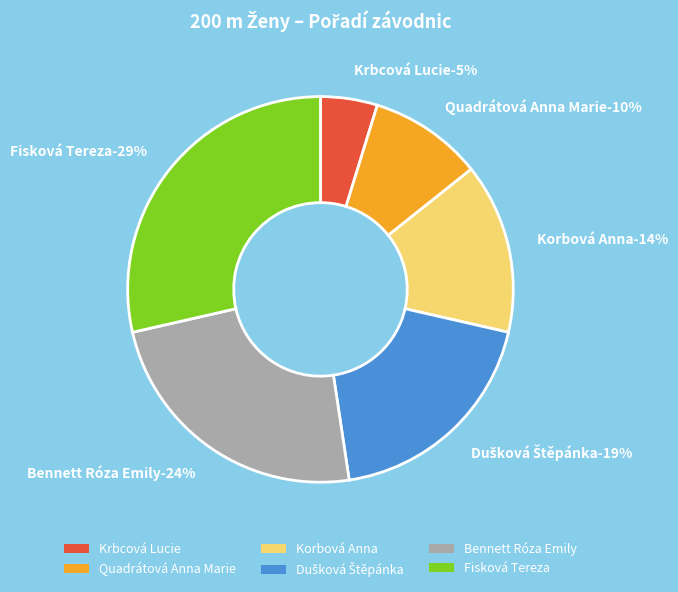

Is Dušková Štěpánka the majority of the pie?

No